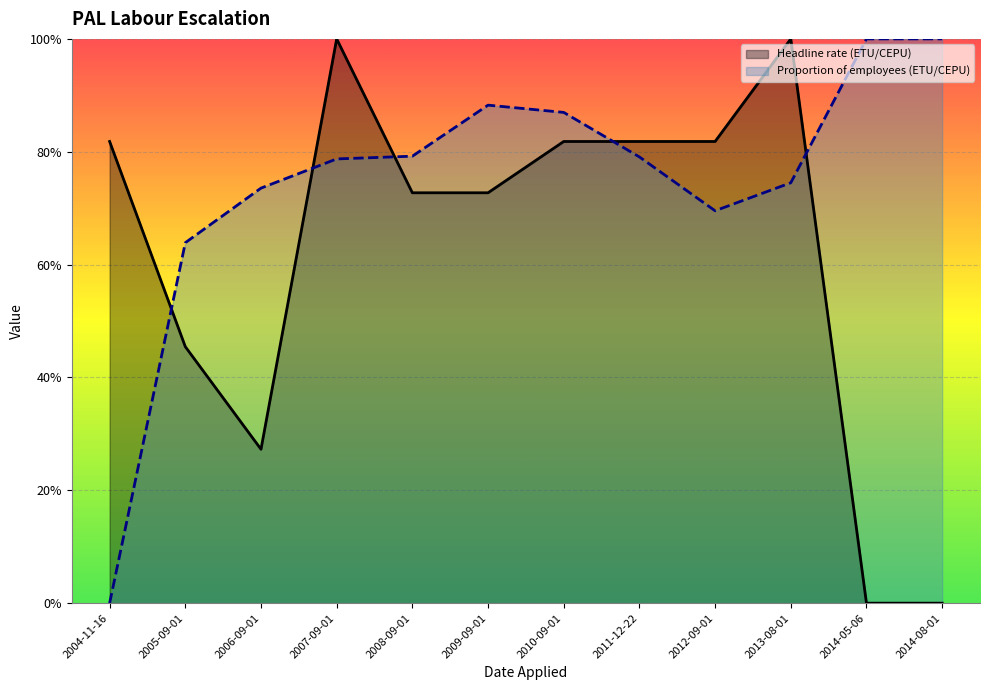

How many distinct data groups are displayed?

2